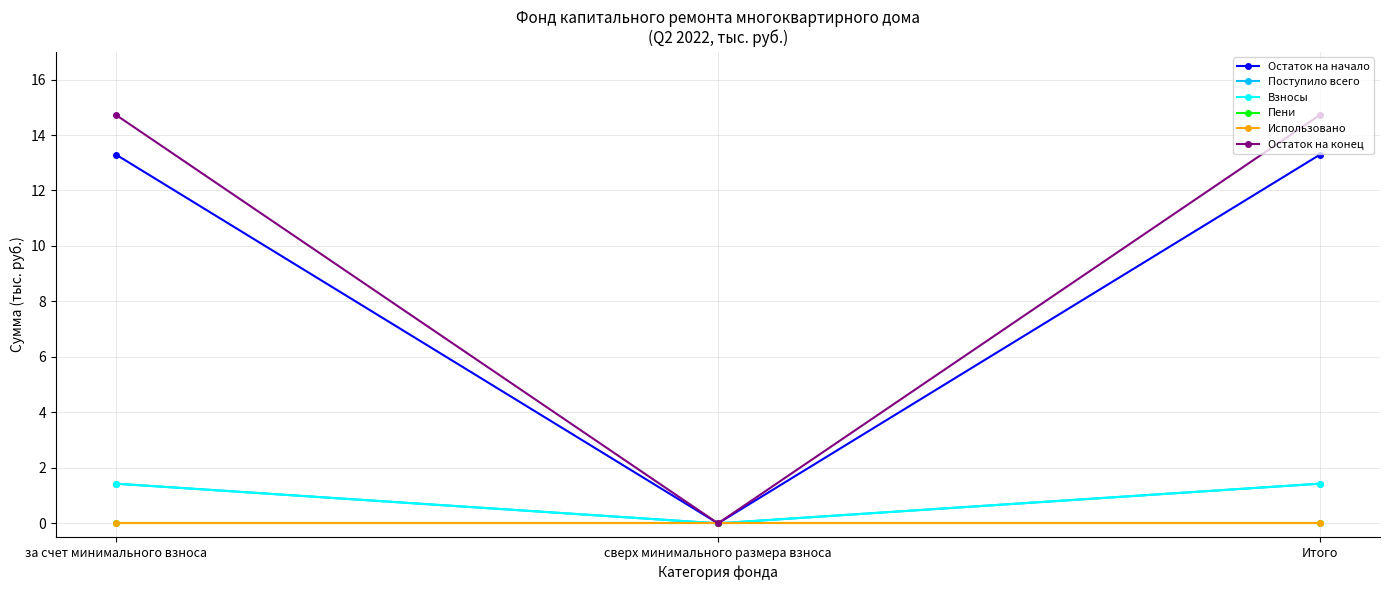

At how many categories does at least one series exceed 9?

2